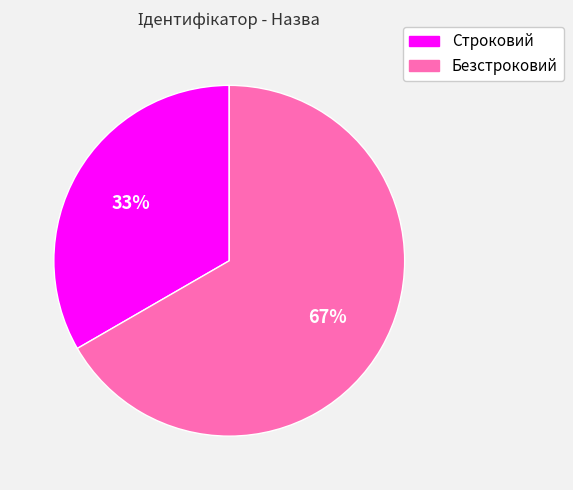

To the nearest percent, what percentage of the pie is Безстроковий?

67%